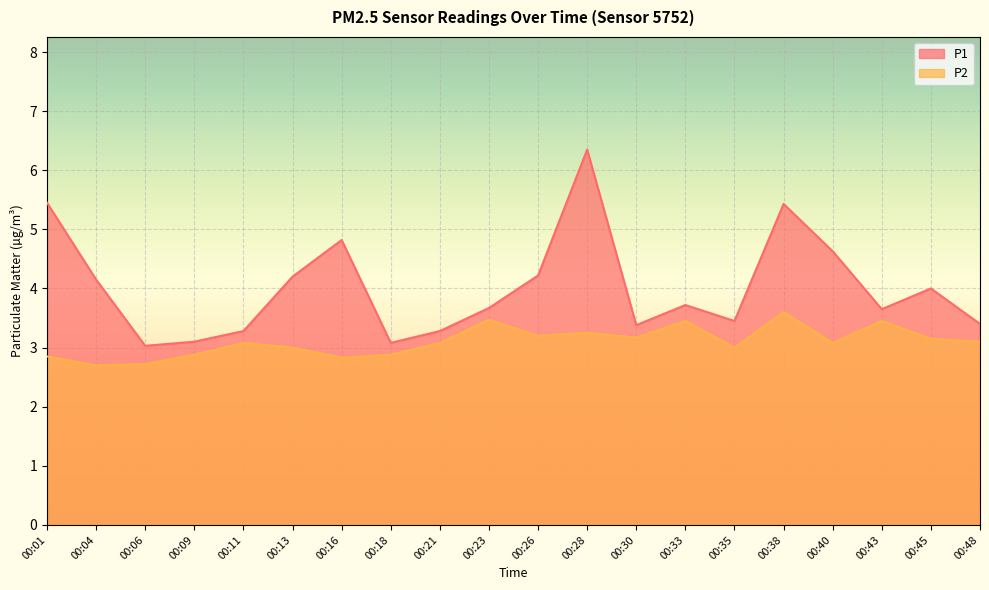

What is the difference between the P1 values at 00:16 and 00:06?

1.8